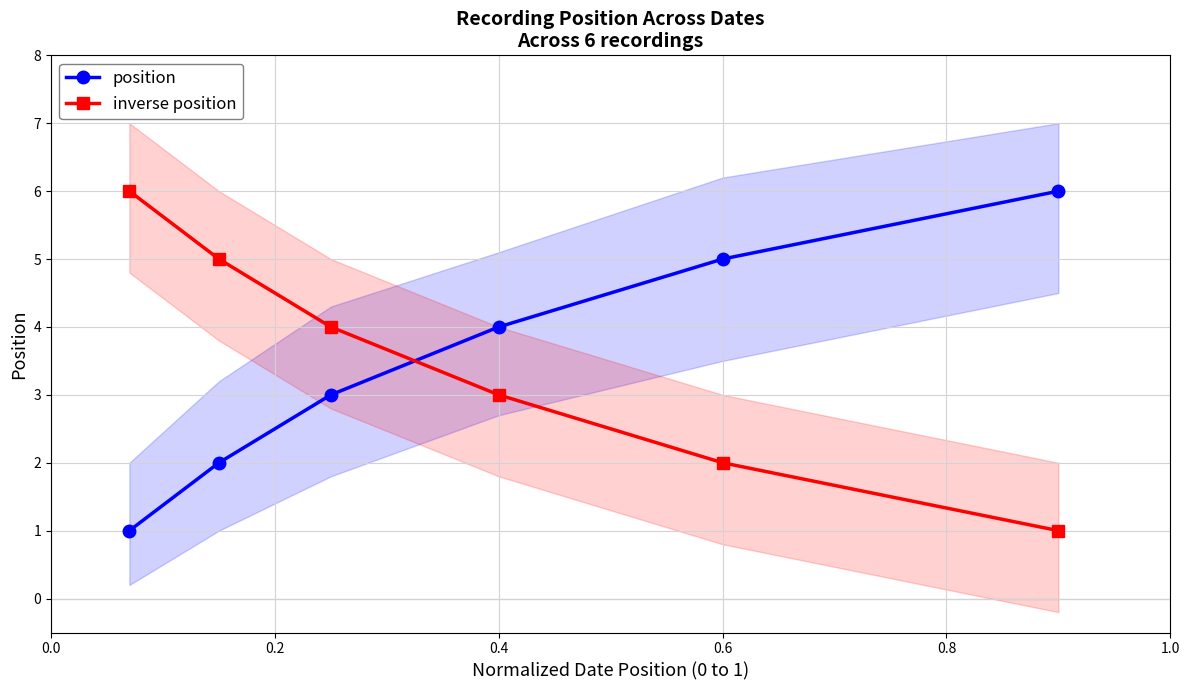

How many times do position and inverse position cross each other?

1